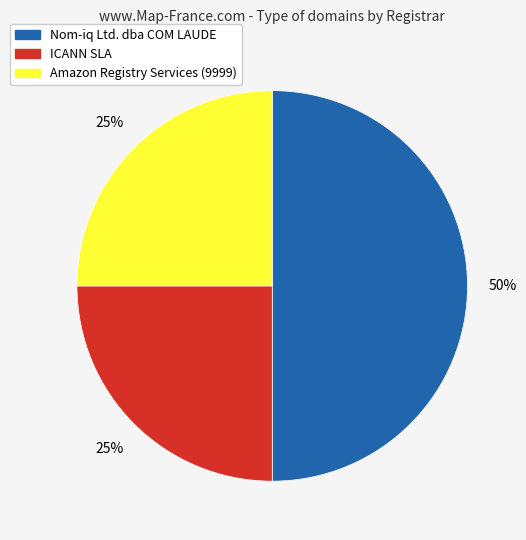

To the nearest percent, what is the difference between the largest and smallest slice percentages?

25%